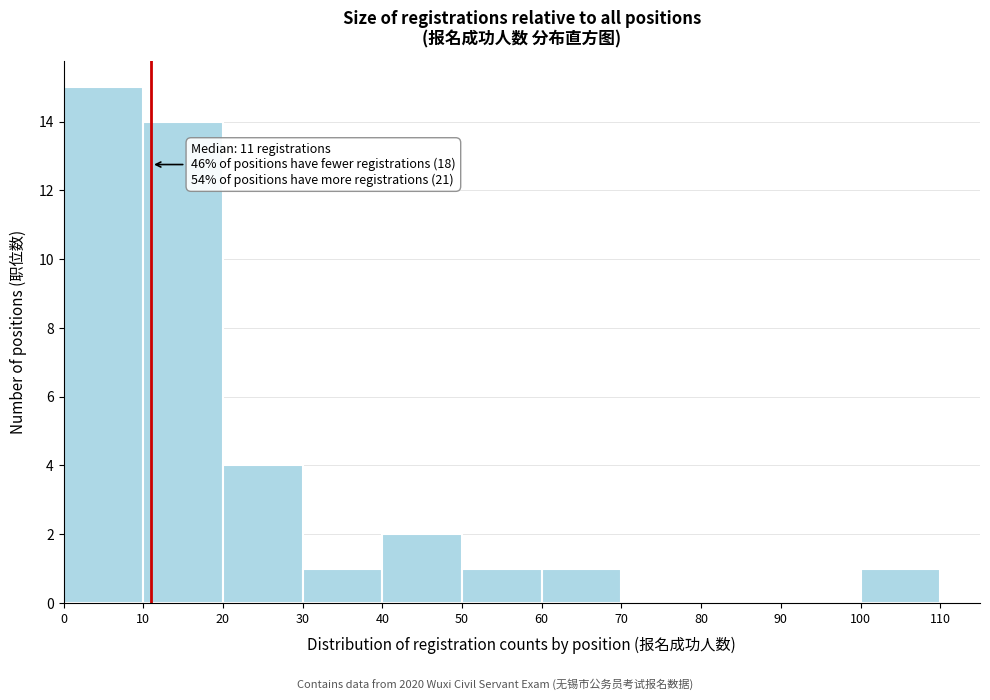

Over which range of the x-axis is the bar tallest?

0 to 10